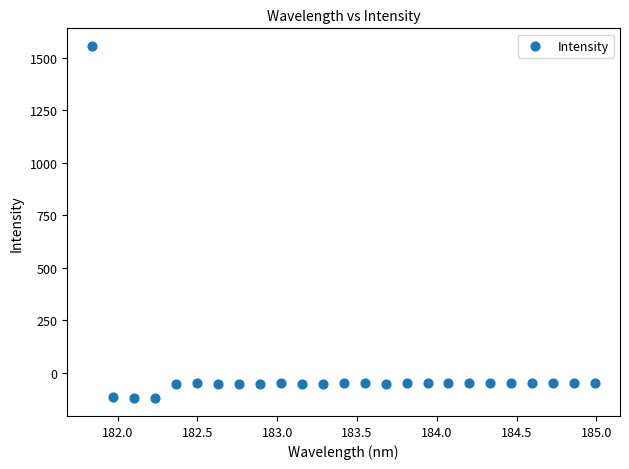

What is the range of Y values (max minus min)?

1677.8